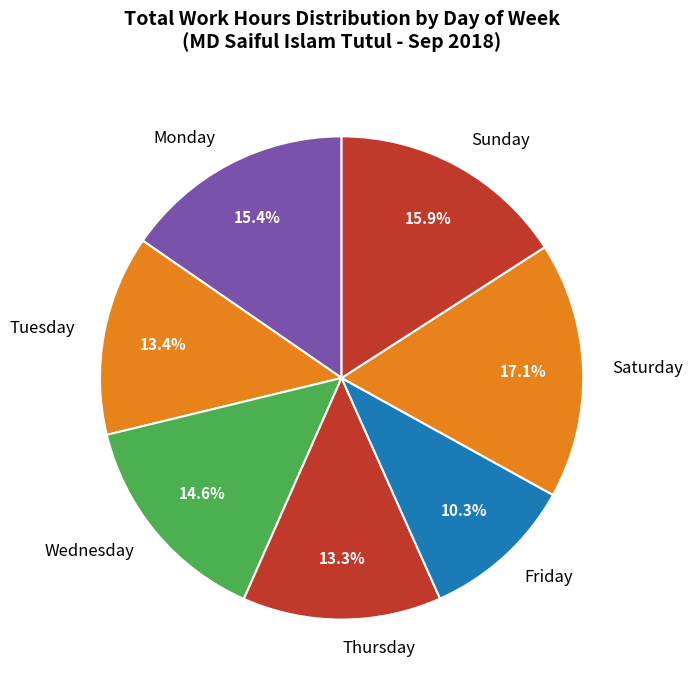

Is Saturday the majority of the pie?

No